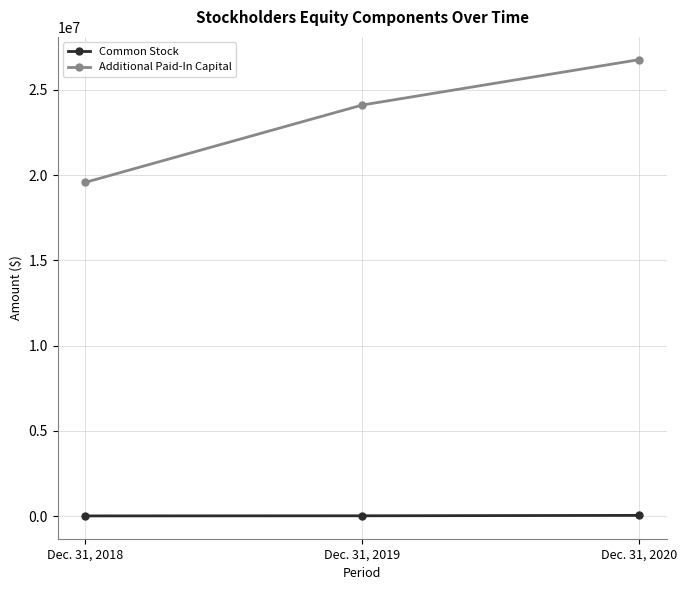

How many values in the Additional Paid-In Capital series are below 24108264?

1